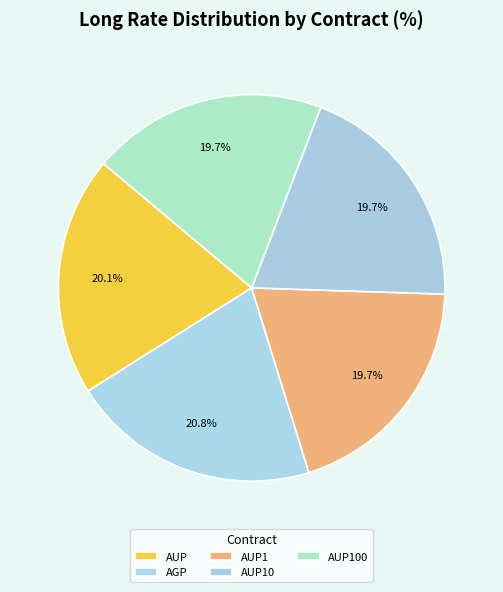

How many segments does this pie chart have?

5